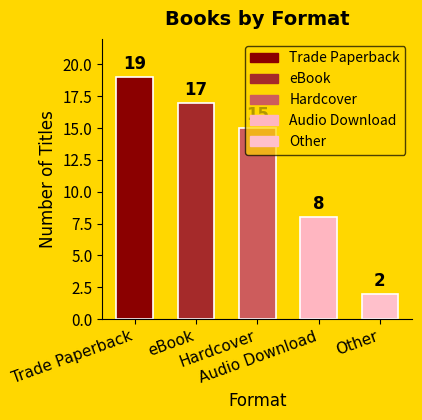

Rank the categories by value from highest to lowest.

Trade Paperback, eBook, Hardcover, Audio Download, Other